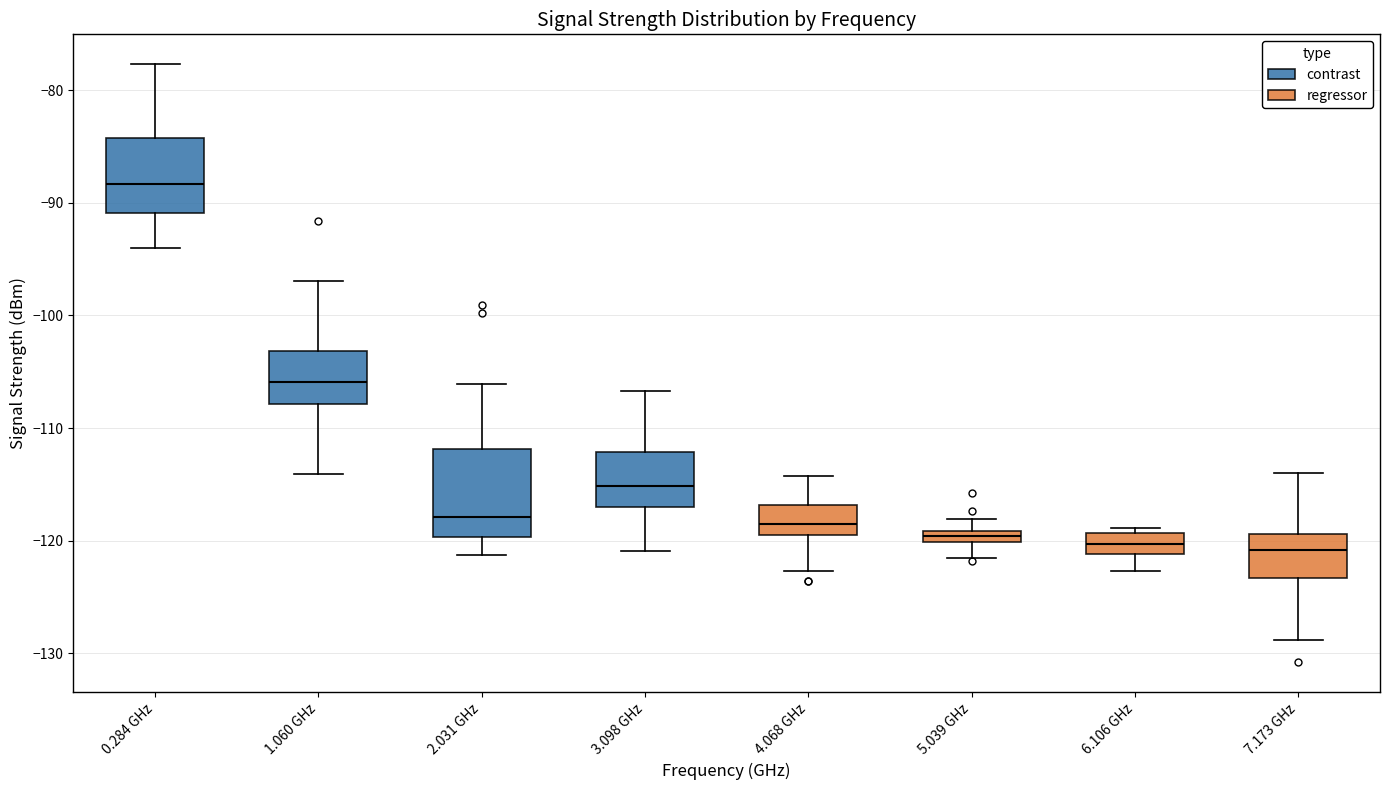

Which box is the tallest, from its lower edge to its upper edge?

2.031 GHz